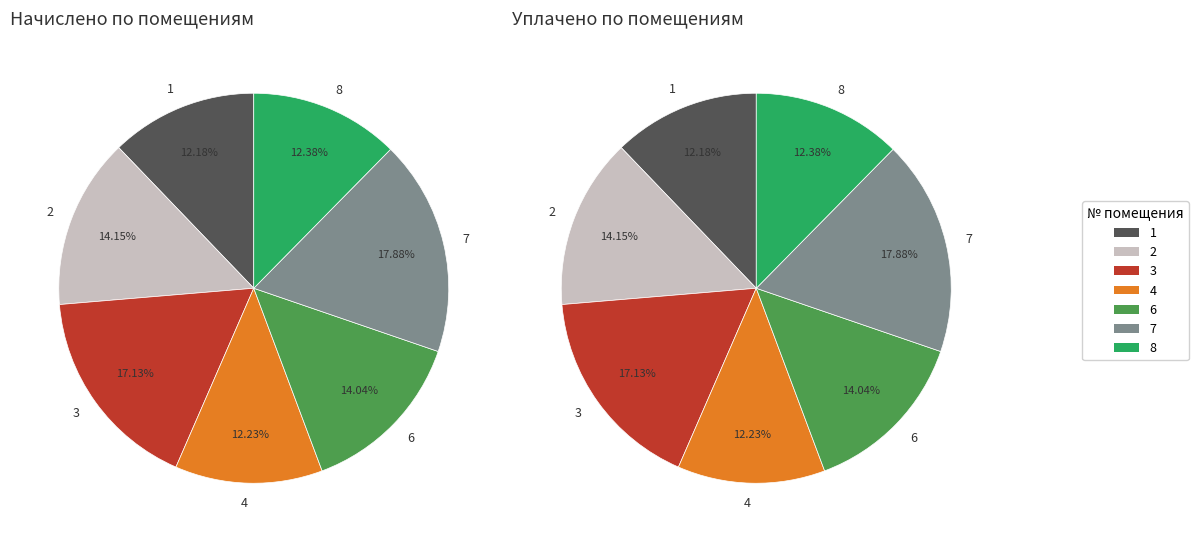

Between 8 and 2, which is larger?

2